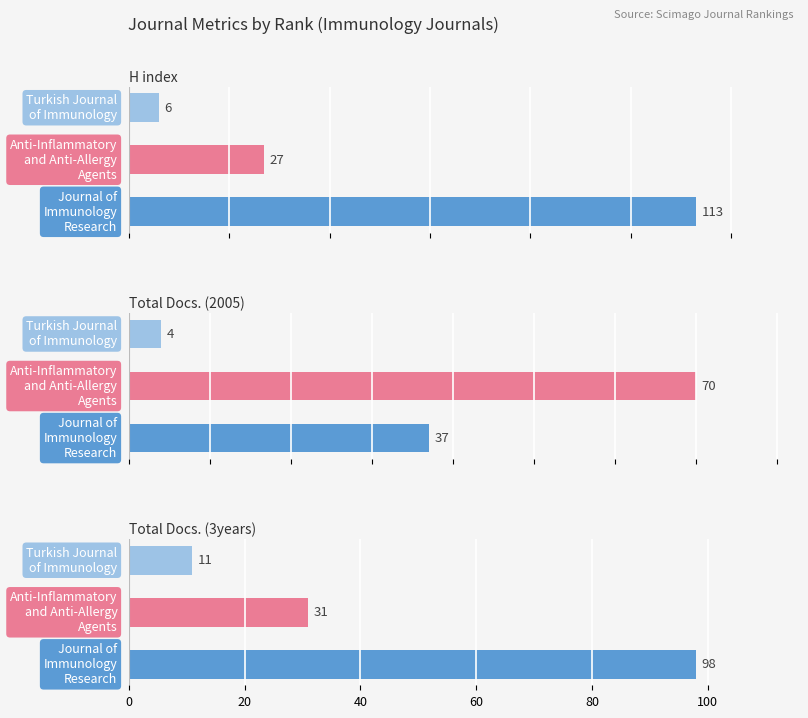

How many Total Docs. (3years) values are between 11 and 98?

3